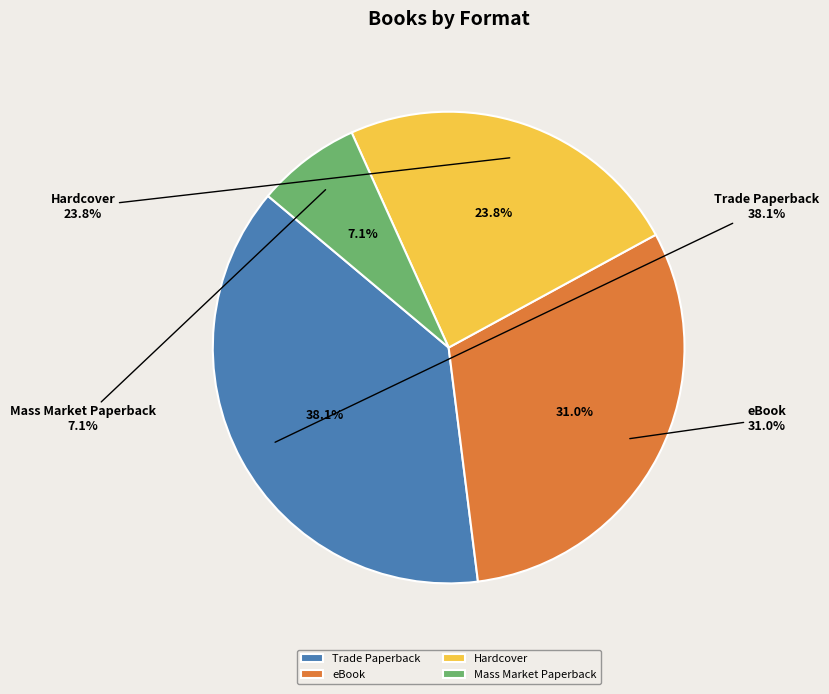

How many segments does this pie chart have?

4